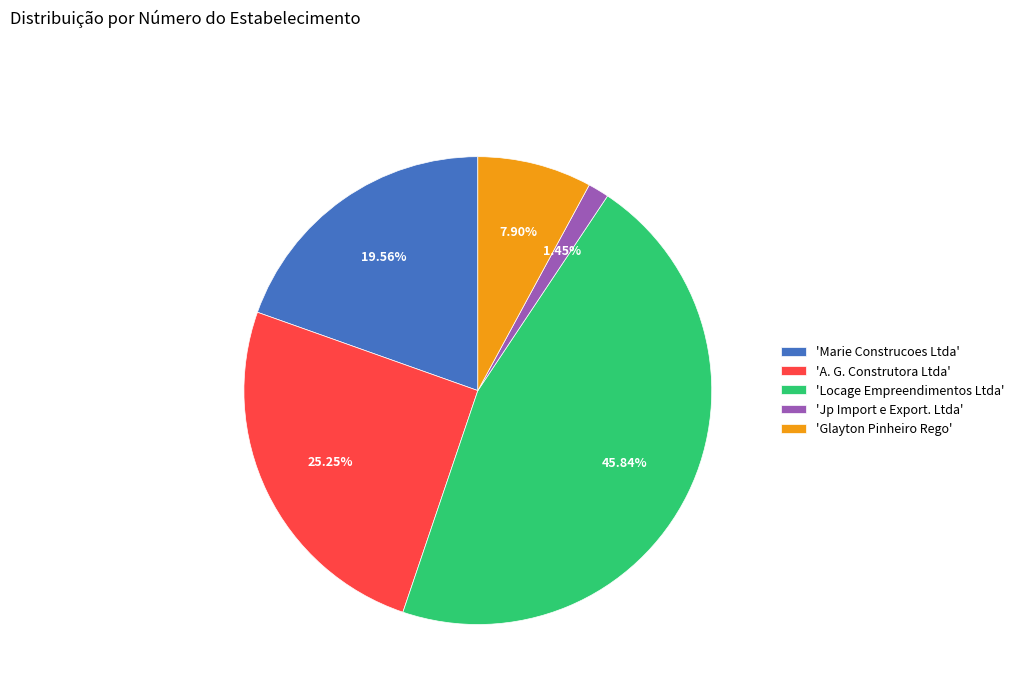

Is the sum of 'Locage Empreendimentos Ltda' and 'Glayton Pinheiro Rego' greater than half?

Yes